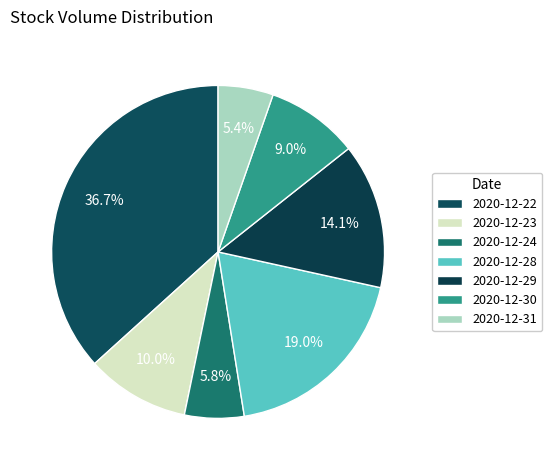

Count the number of slices in the pie.

7